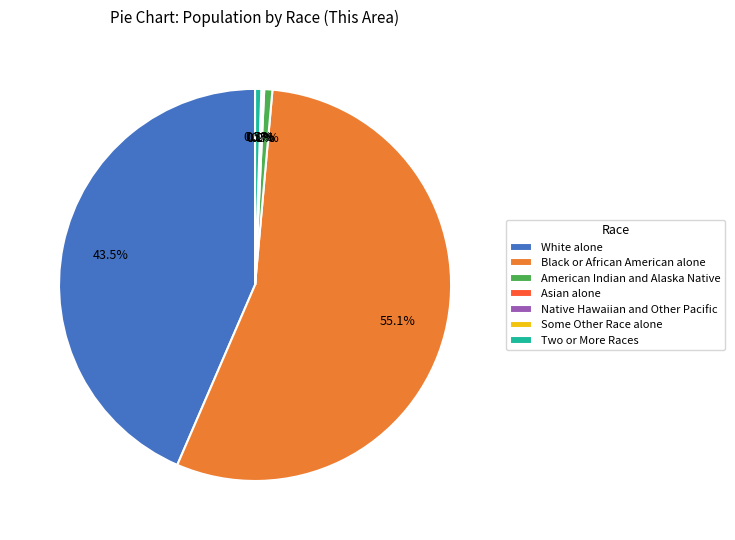

How many slices are in this pie chart?

7